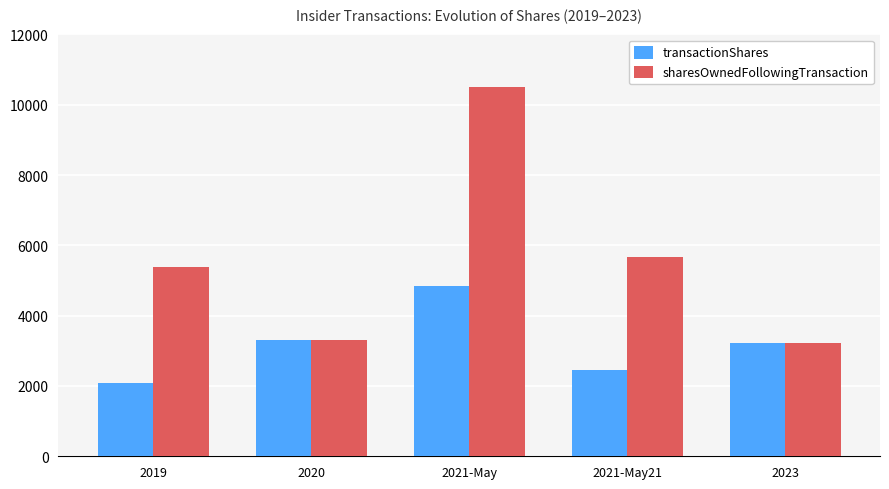

Reading right to left, list all the values displayed in this chart.

transactionShares: 3214	2462	4842	3300	2074
sharesOwnedFollowingTransaction: 3214	5676	10518	3300	5374